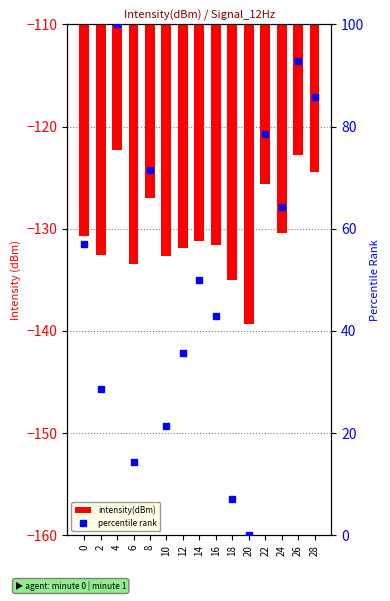

Is the value of intensity(dBm) at 14 greater than the value of percentile rank at 16?

No